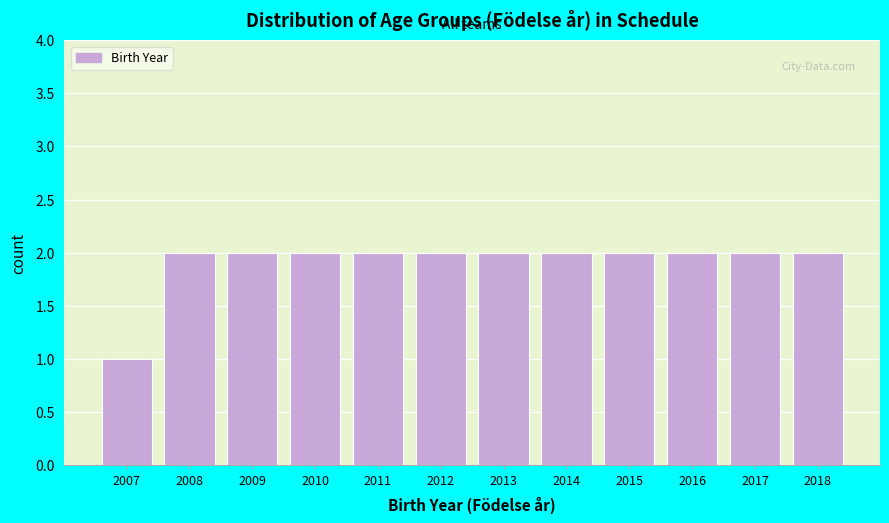

Reading right to left, extract all data points from this chart.

2018=2	2017=2	2016=2	2015=2	2014=2	2013=2	2012=2	2011=2	2010=2	2009=2	2008=2	2007=1